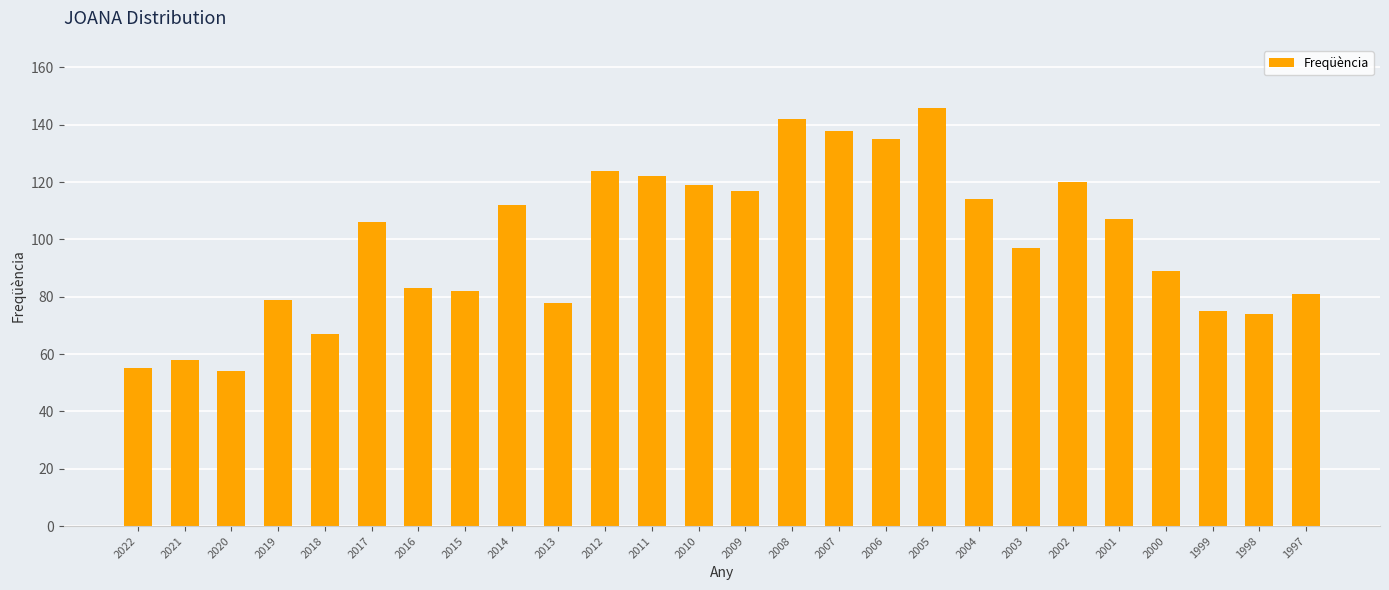

Count the number of data series in this chart.

1